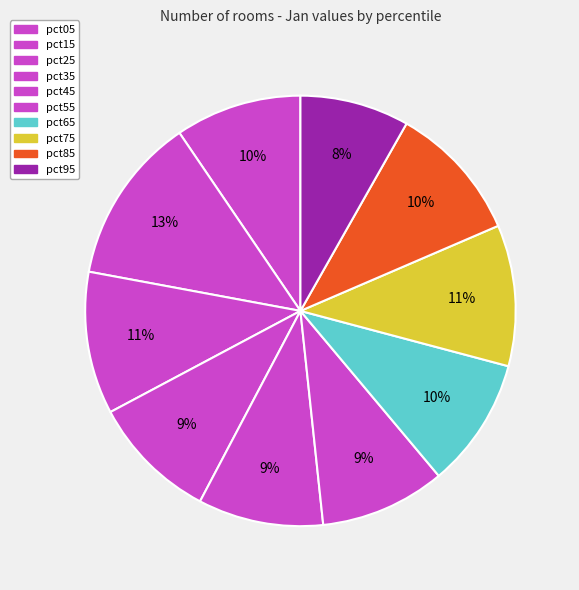

What portion of the pie excludes pct65?

90.2%